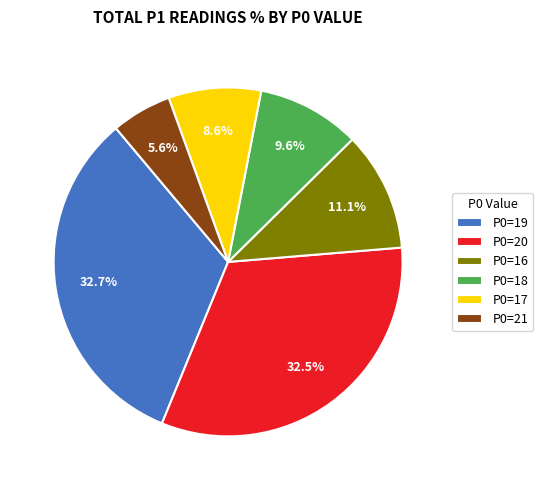

Does P0=21 represent more than half of the total?

No